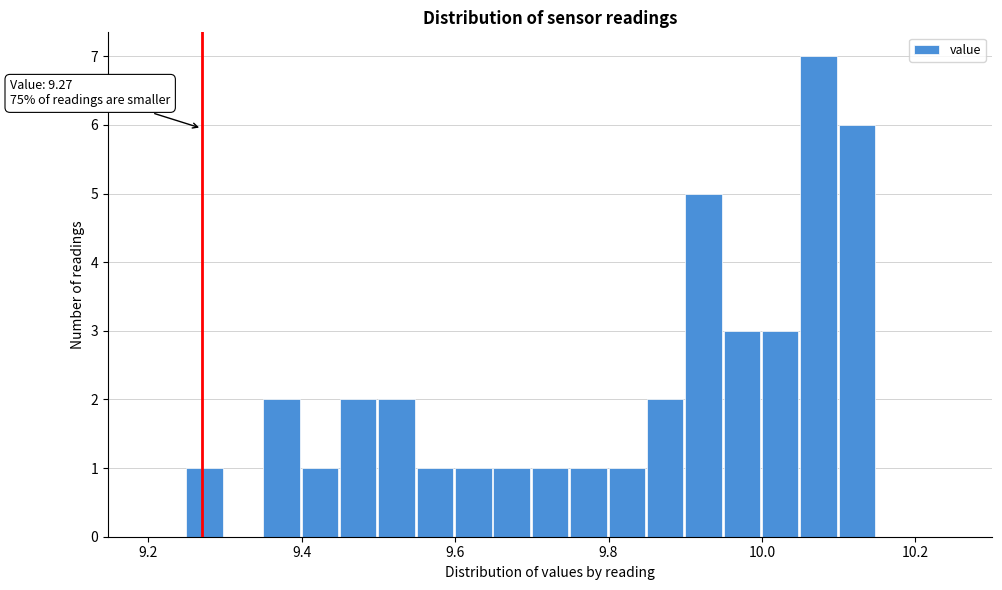

Around what value on the x-axis is the tallest bar? Give the approximate position of its centre, as read against the axis.

10.08